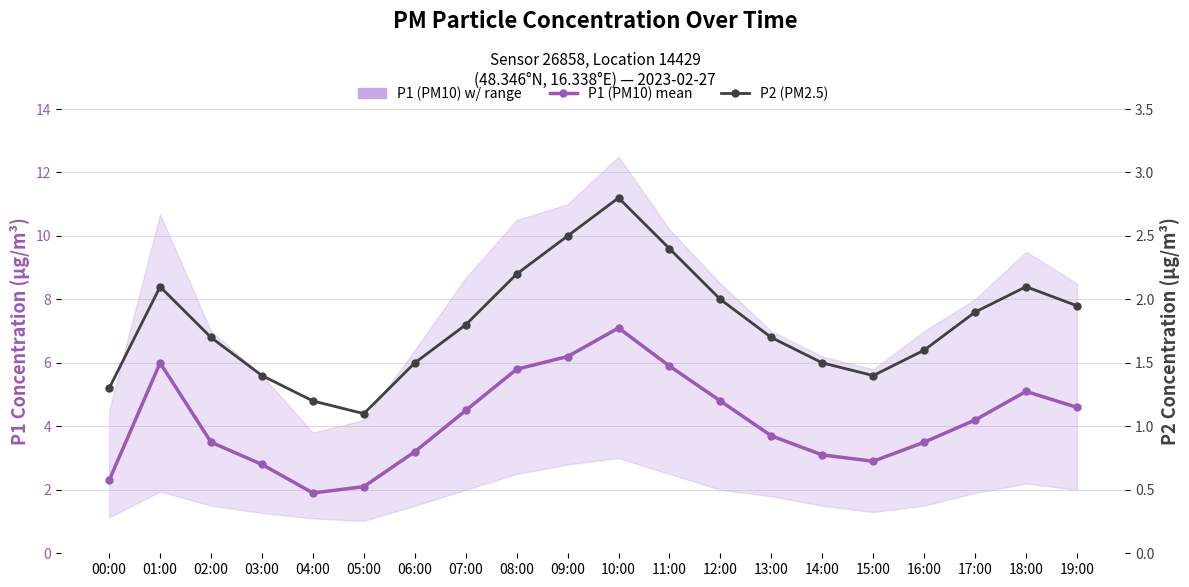

What is the label of the 17th point from the left?

16:00